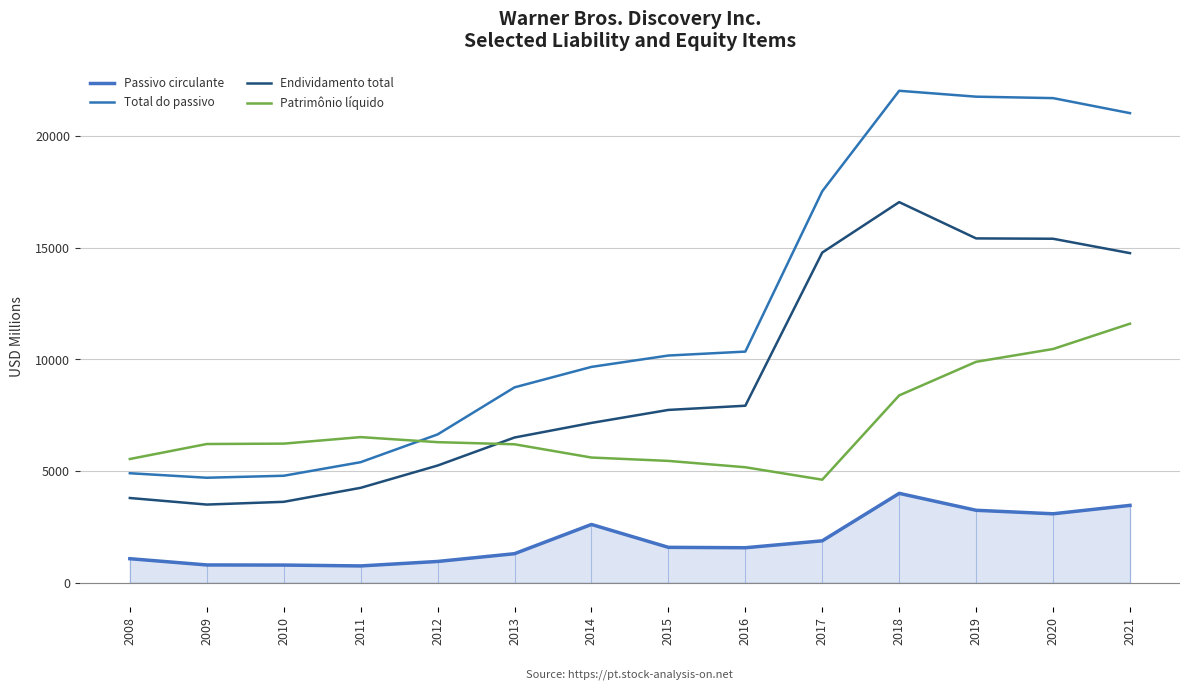

Where is Endividamento total nearest to the value 10270?

2016